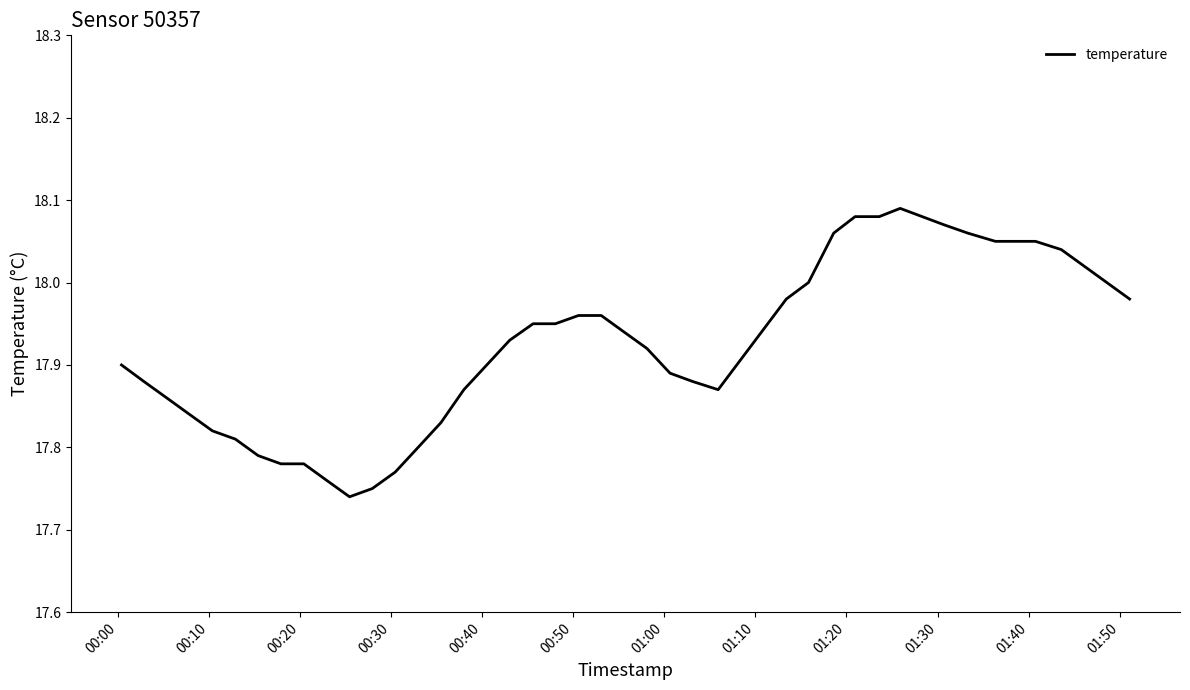

What is the smallest value displayed?

17.7